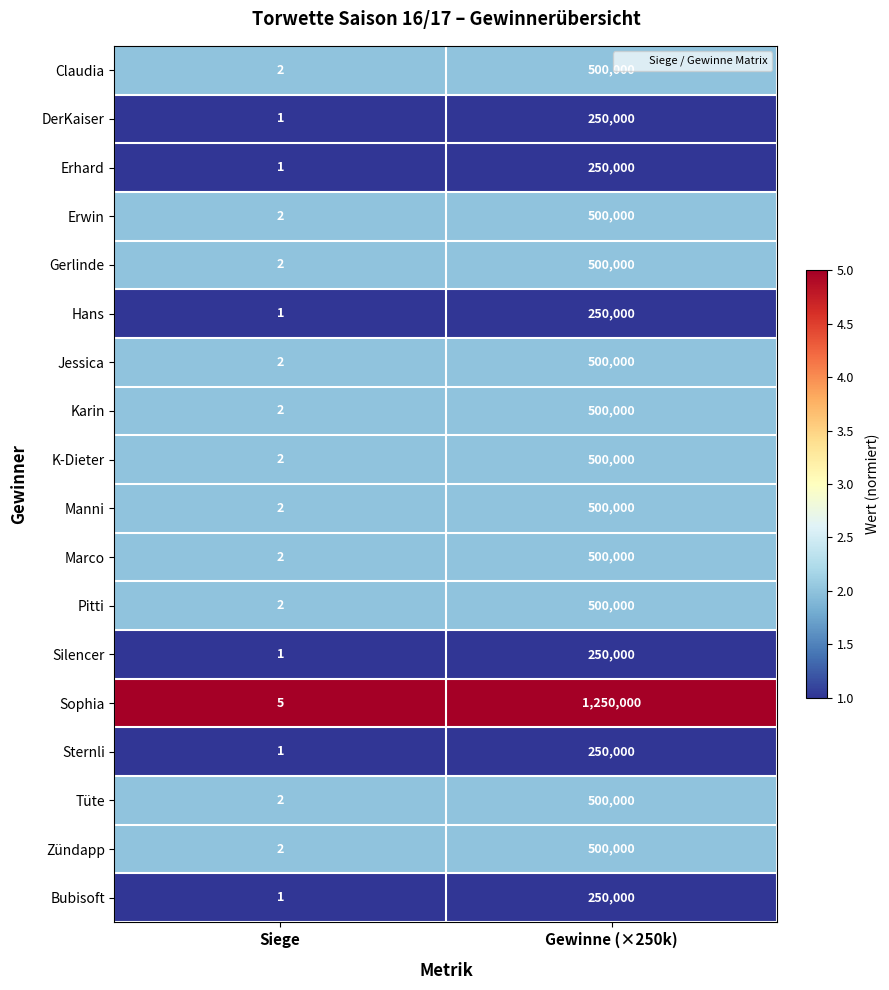

True or false: Manni has a value of 189364 at Gewinne (×250k).

False